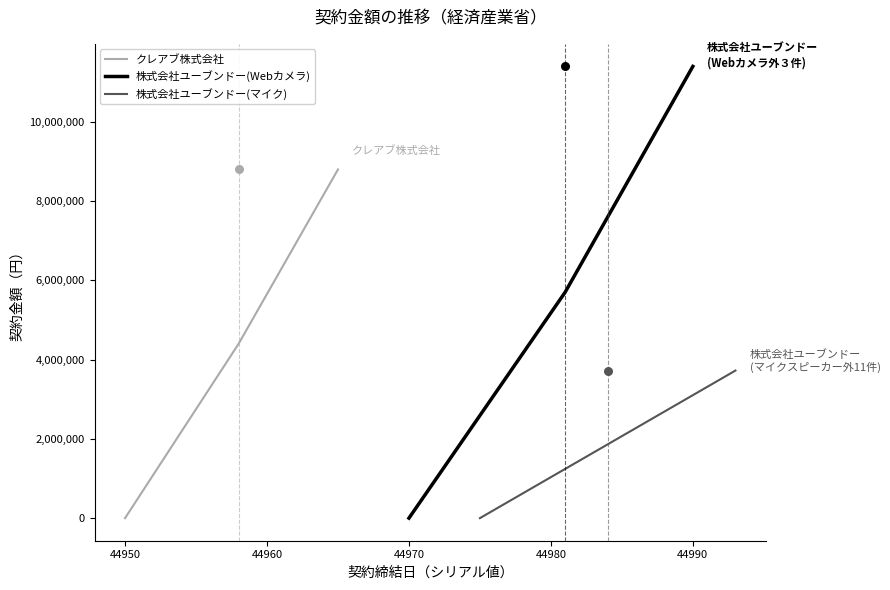

What is the maximum value for クレアブ株式会社?

8800000